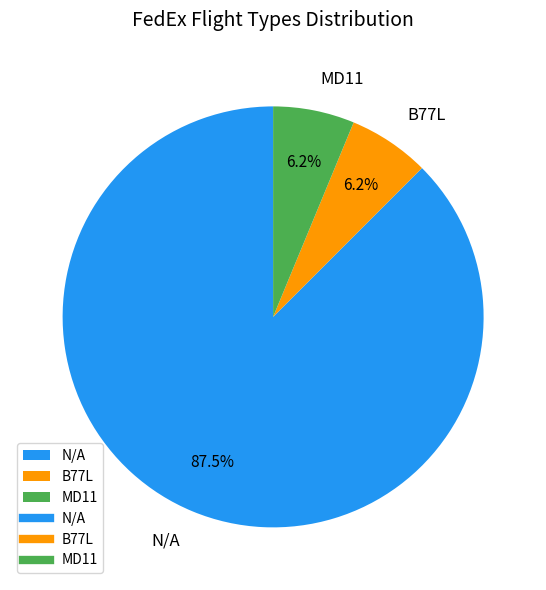

What is the largest slice in the pie chart?

N/A